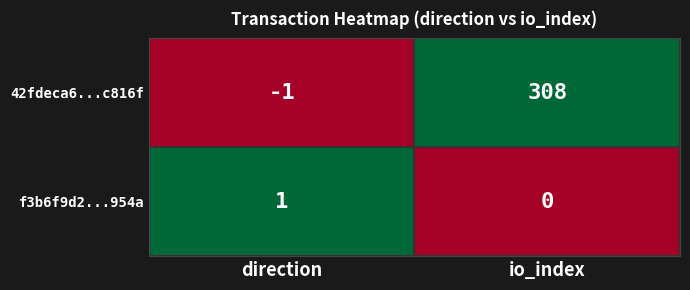

How many distinct data groups are displayed?

2